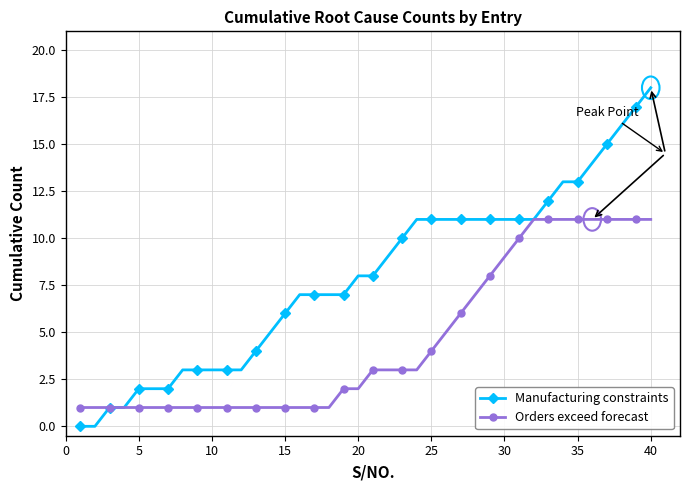

What is the sum of all Orders exceed forecast values?

182